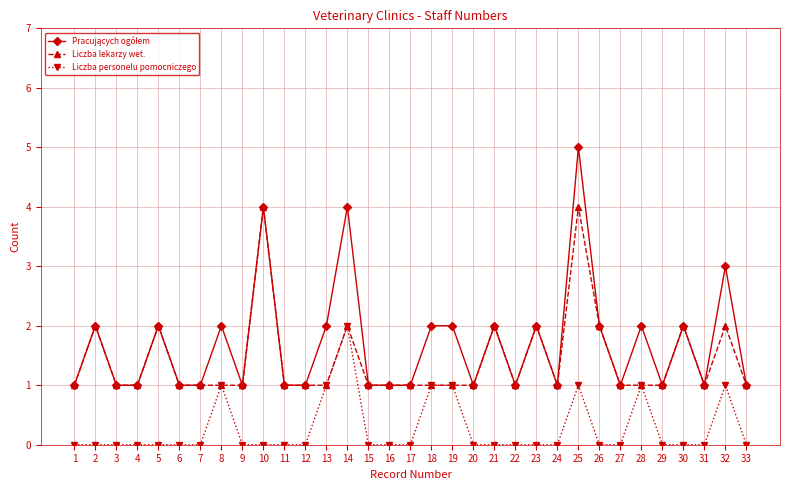

True or false: Liczba personelu pomocniczego has more than 2 interior local peaks.

True